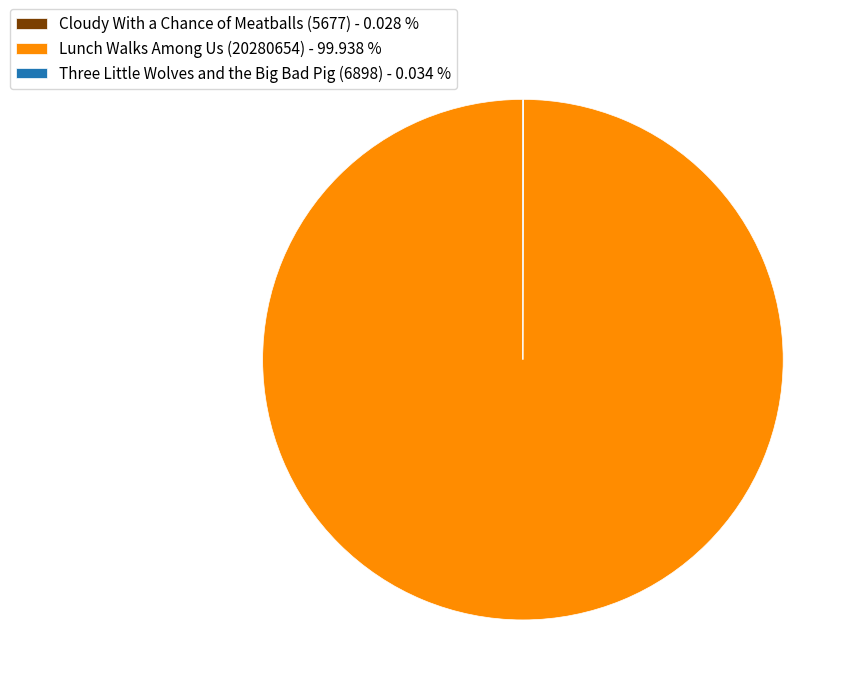

Is Lunch Walks Among Us (20280654) - 99.938 % the majority of the pie?

Yes